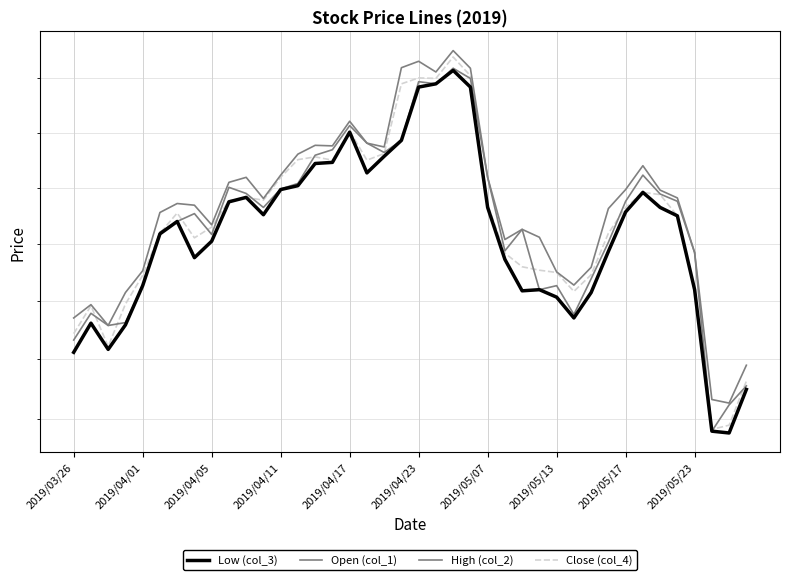

The value of Close (col_4) at 23 is 60050. True or false?

True